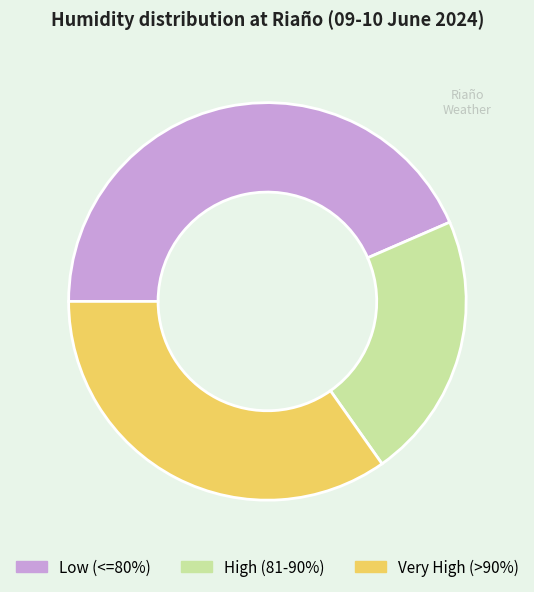

Is the sum of Very High (>90%) and Low (<=80%) greater than half?

Yes